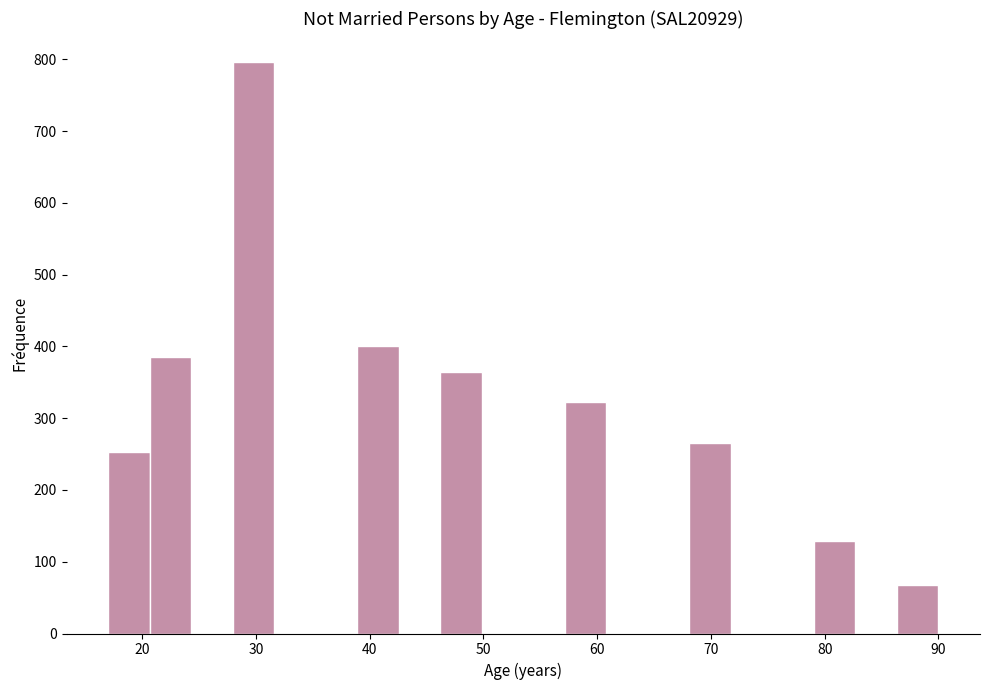

Around what value on the x-axis is the tallest bar? Give the approximate position of its centre, as read against the axis.

30